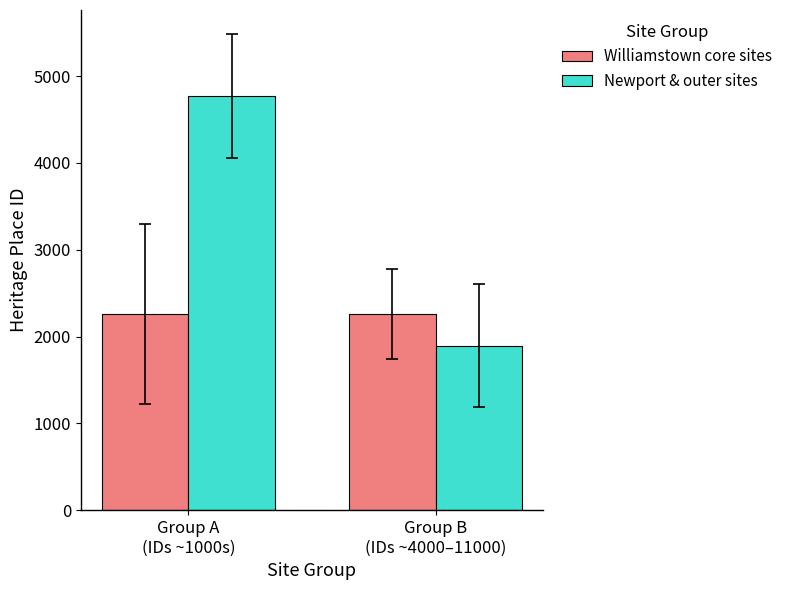

What is the label of the 2nd bar from the right?

Group A
(IDs ~1000s)